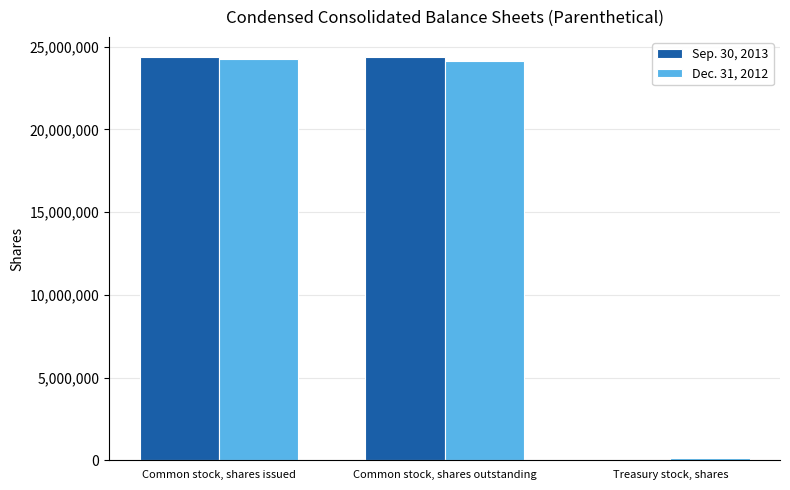

At which label is Dec. 31, 2012 closest to 12179869?

Common stock, shares outstanding